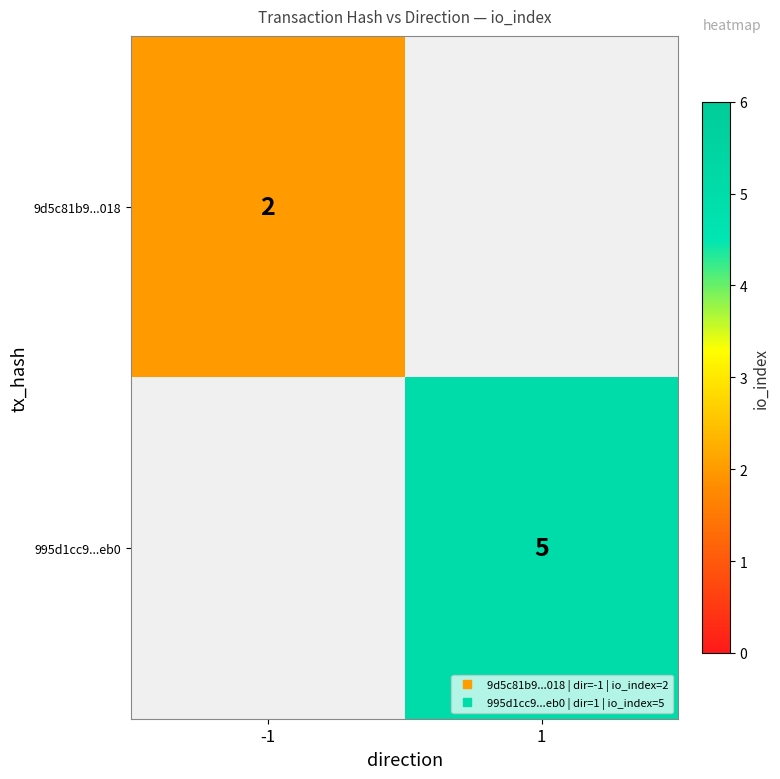

How many categories are shown in the chart?

2